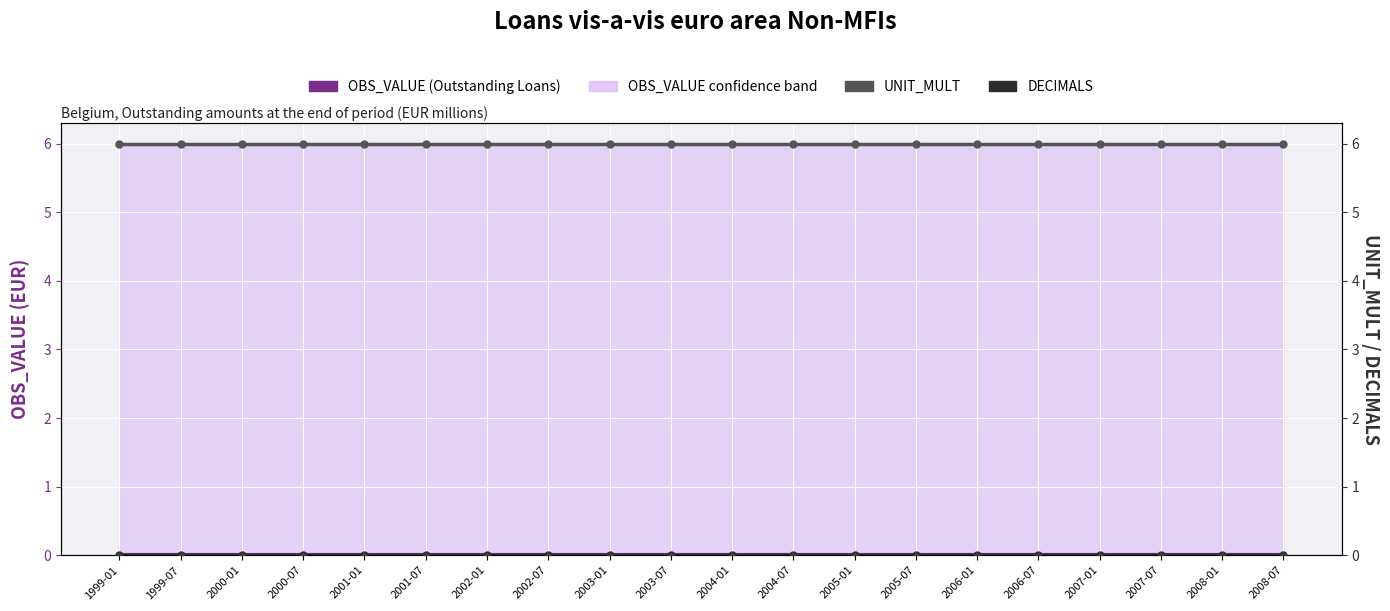

Which series has the widest spread of values?

OBS_VALUE (Outstanding Loans)